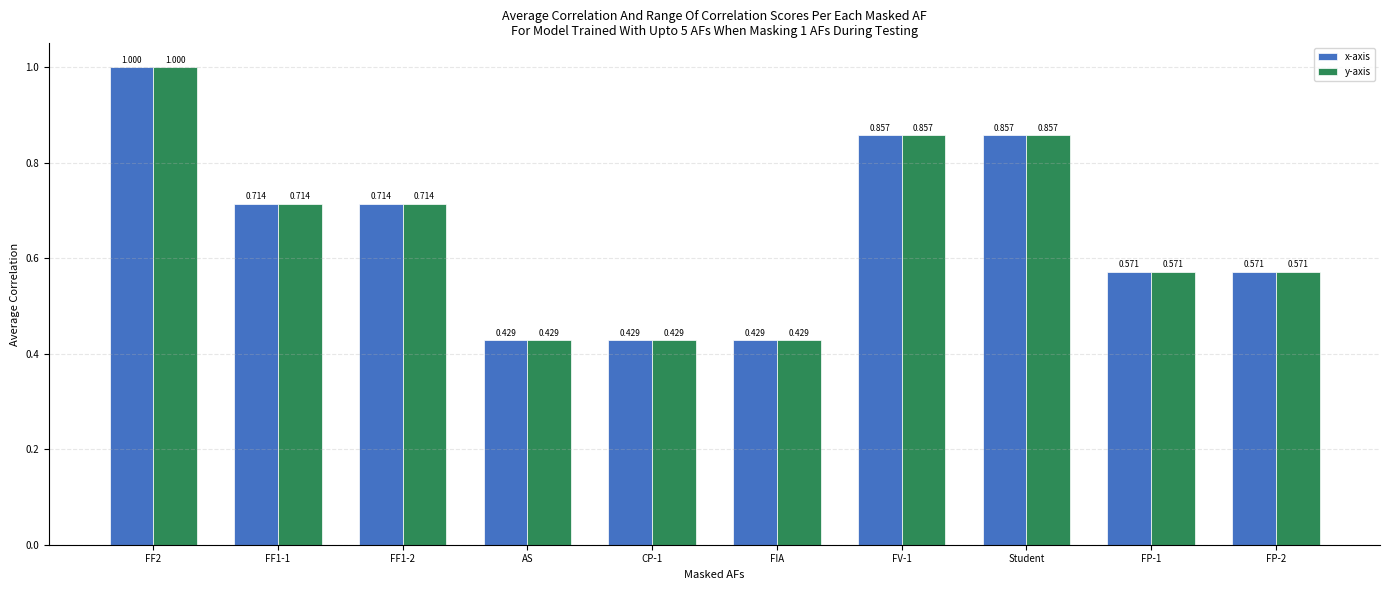

Reading left to right, transcribe all the data shown in this chart.

x-axis: FF2=1.0	FF1-1=0.7	FF1-2=0.7	AS=0.4	CP-1=0.4	FIA=0.4	FV-1=0.9	Student=0.9	FP-1=0.6	FP-2=0.6
y-axis: FF2=1.0	FF1-1=0.7	FF1-2=0.7	AS=0.4	CP-1=0.4	FIA=0.4	FV-1=0.9	Student=0.9	FP-1=0.6	FP-2=0.6